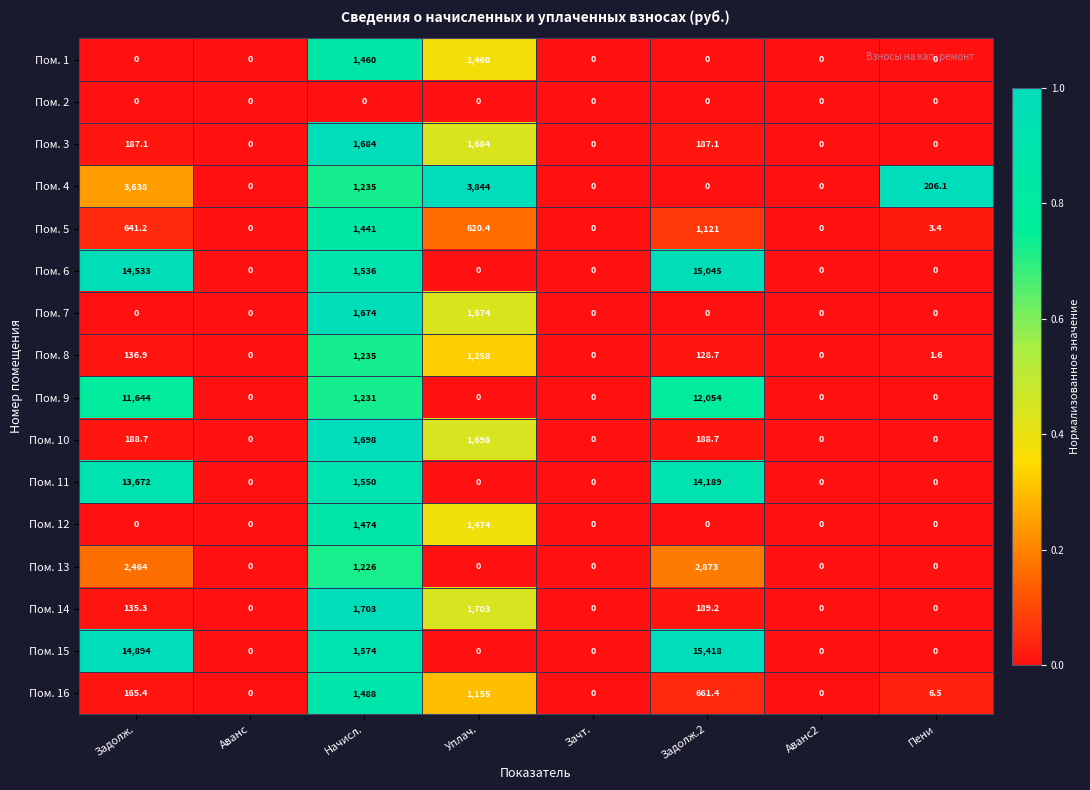

Which series has the widest spread of values?

Пом. 15